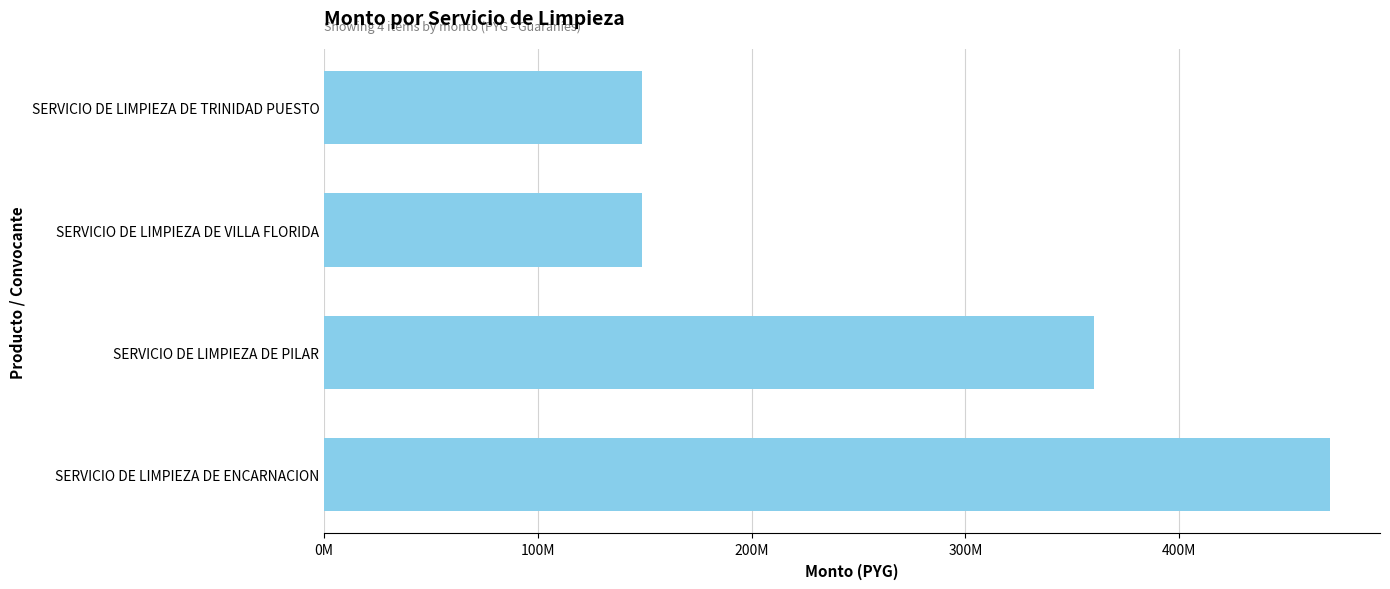

Are the bars horizontal?

Yes